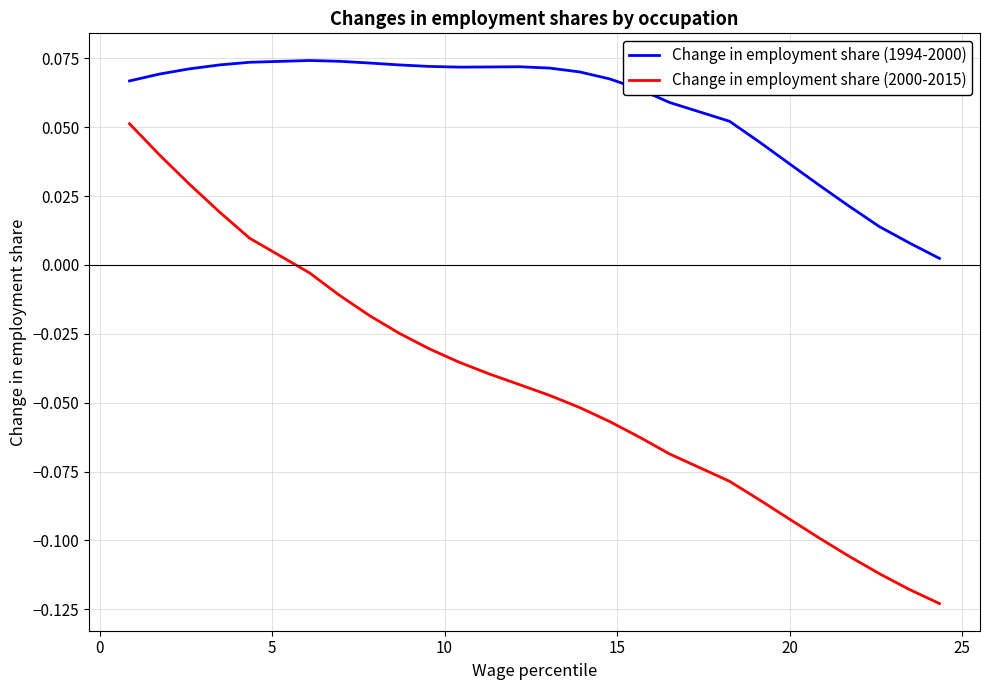

Does the chart have visible grid lines?

Yes